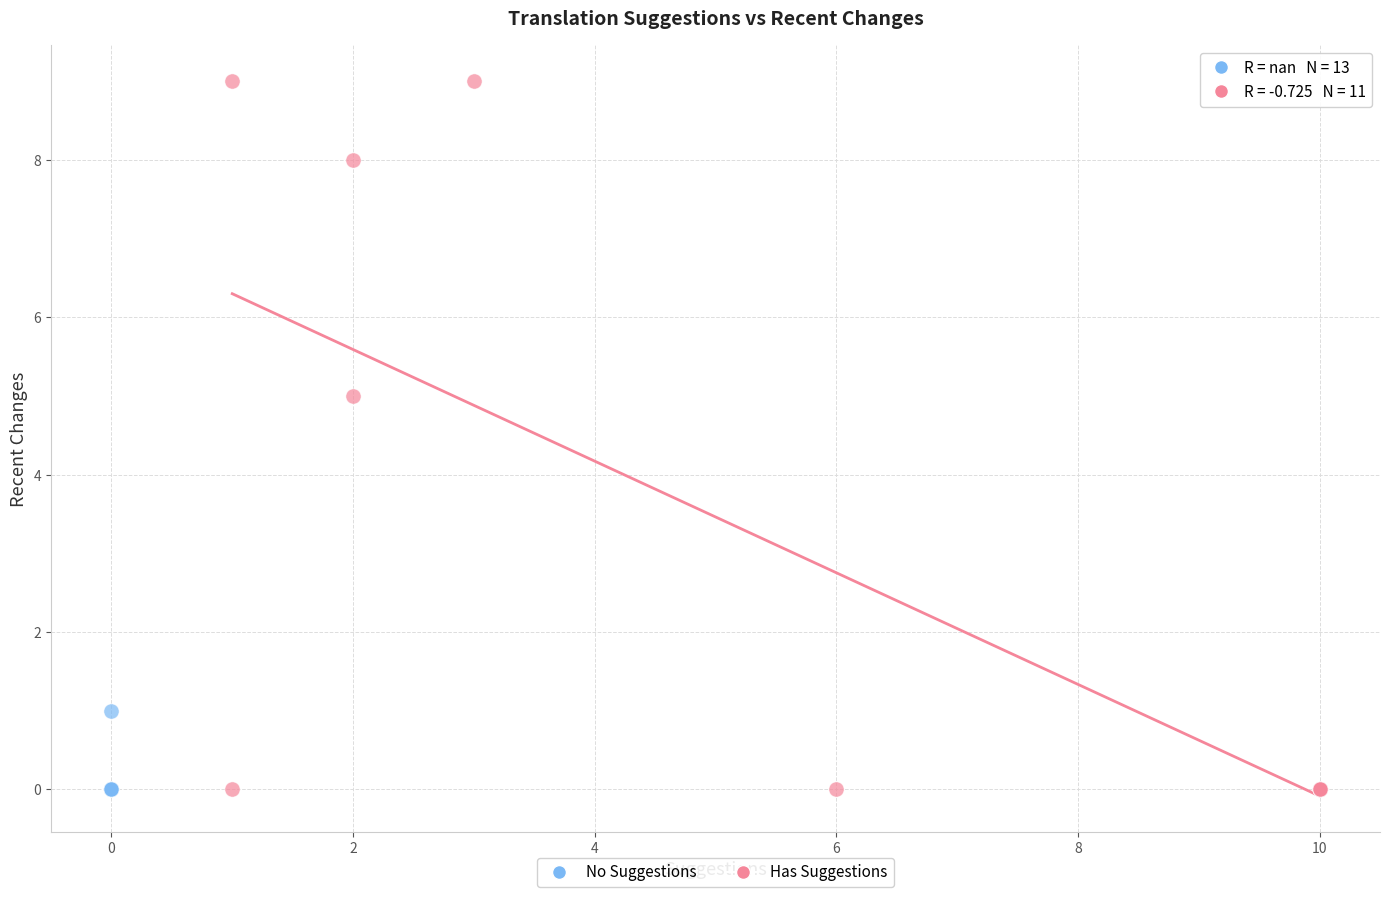

Which series reaches the maximum Y coordinate?

Has Suggestions